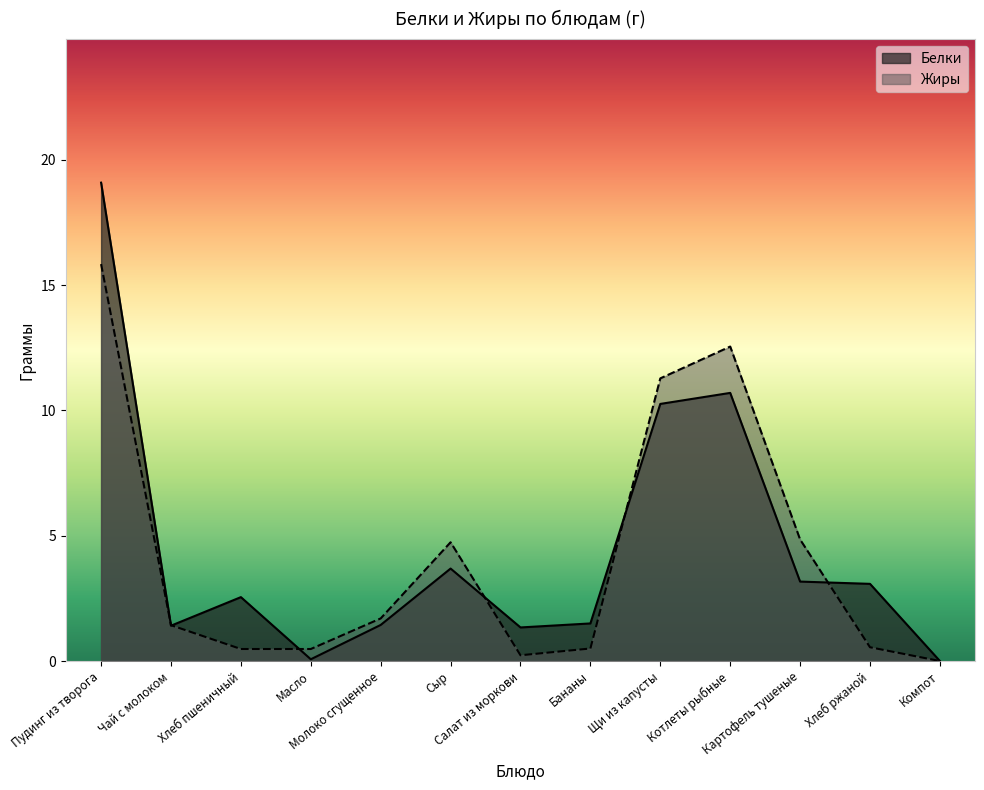

True or false: Белки and Жиры cross at least once.

True